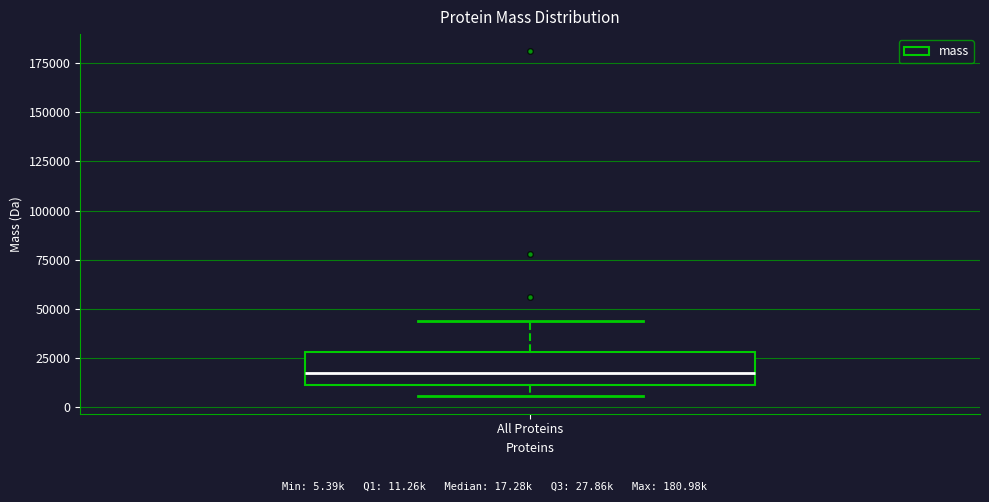

Where is the lower edge of the box for All Proteins on the y-axis? The values are not printed on the chart, so give them approximately, as read against the axis.

10000